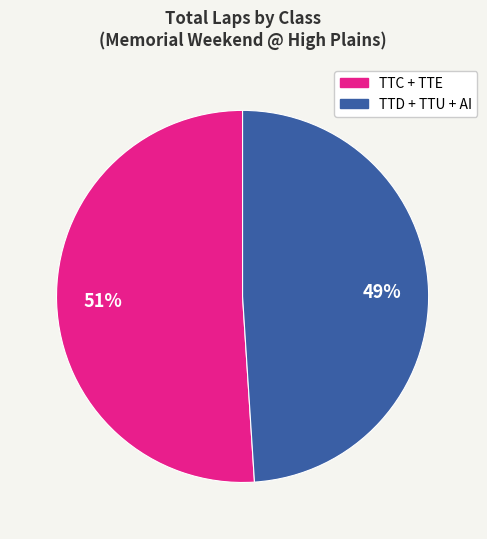

To the nearest percent, what is the difference between the largest and smallest slice percentages?

2%